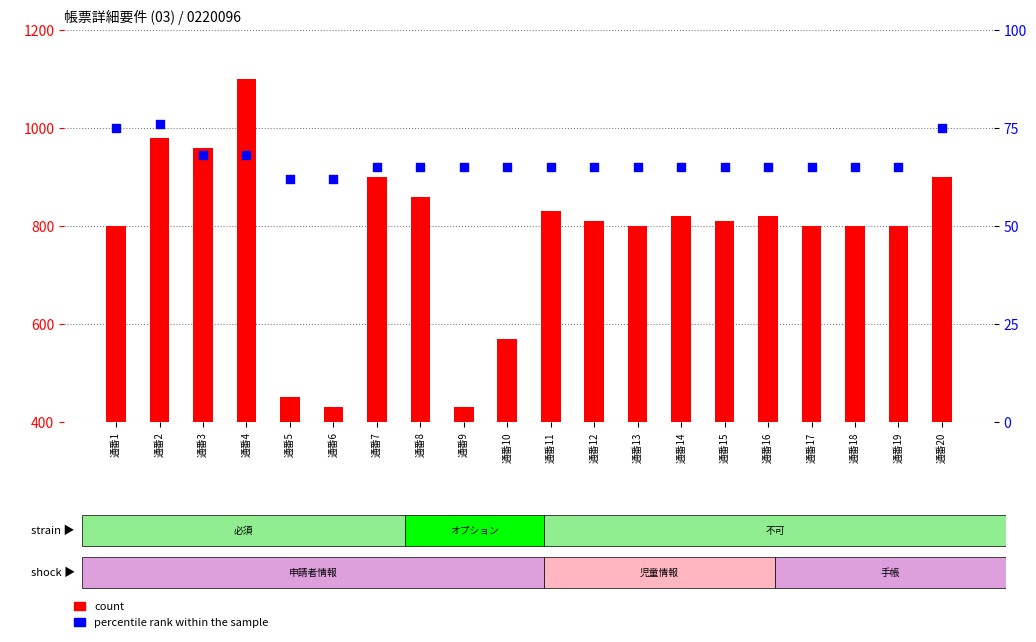

Which series reaches the maximum Y coordinate?

count